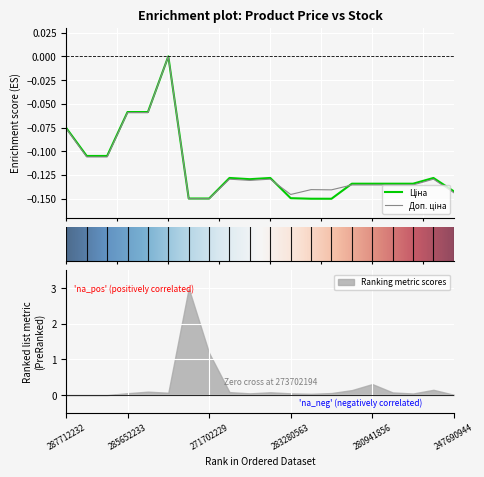

The value of Ranking metric scores at 271702229 is 1.2. True or false?

True